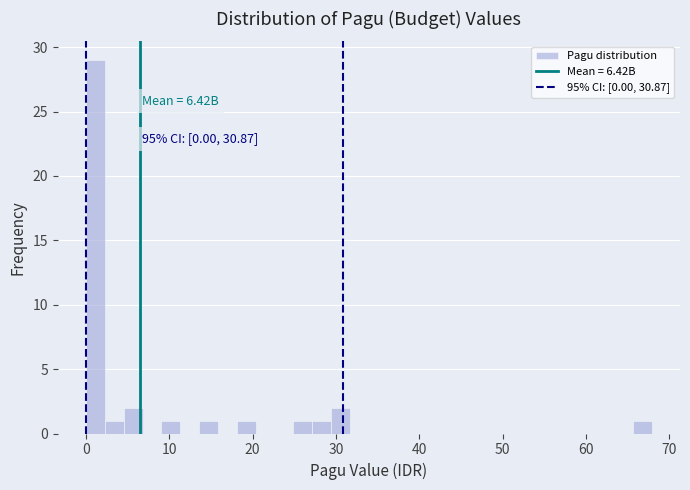

Read against the x-axis, roughly where is the centre of the tallest bar?

1